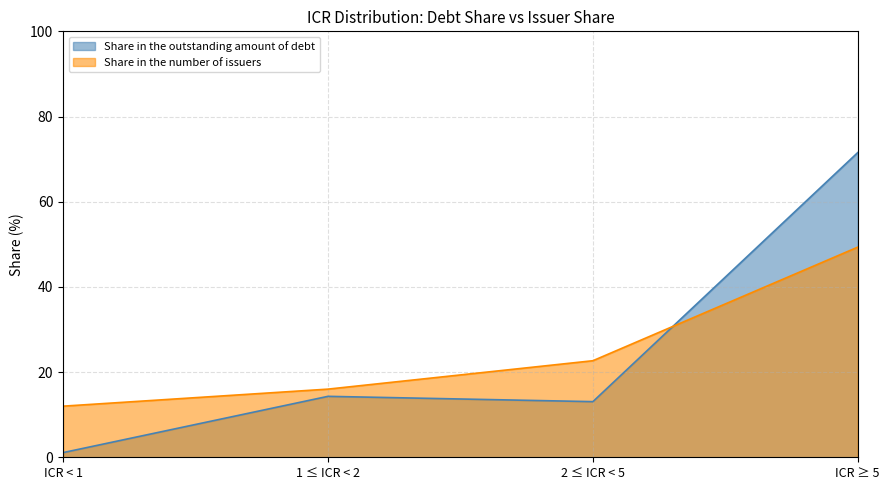

Between 2 ≤ ICR < 5 and ICR ≥ 5, which series saw the biggest shift?

Share in the outstanding amount of debt